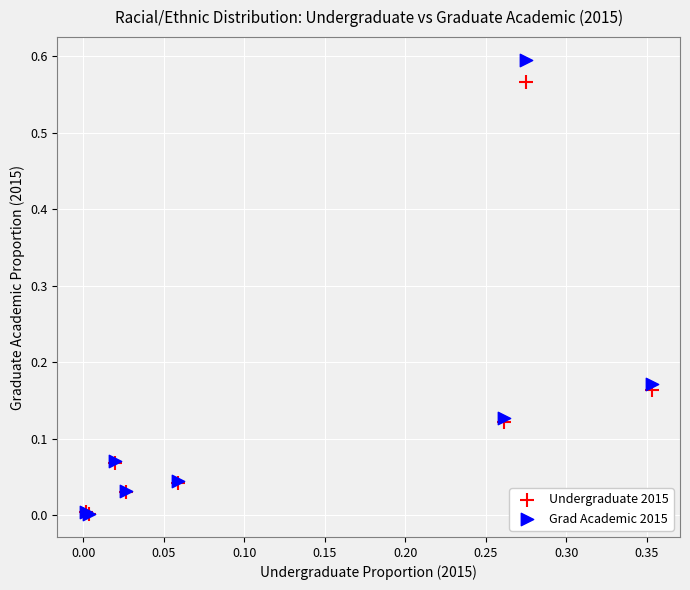

What are all the series names shown in the legend?

Undergraduate 2015, Grad Academic 2015